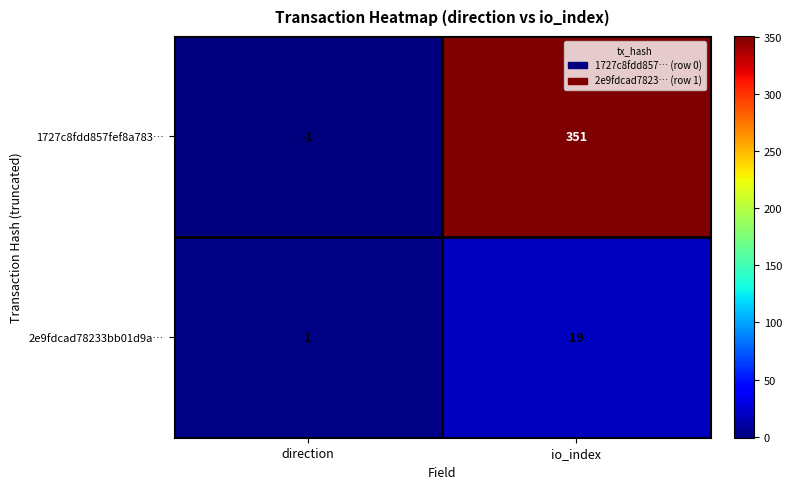

Reading left to right, list all the values displayed in this chart.

1727c8fdd857fef8a783…: -1	351
2e9fdcad78233bb01d9a…: 1	19